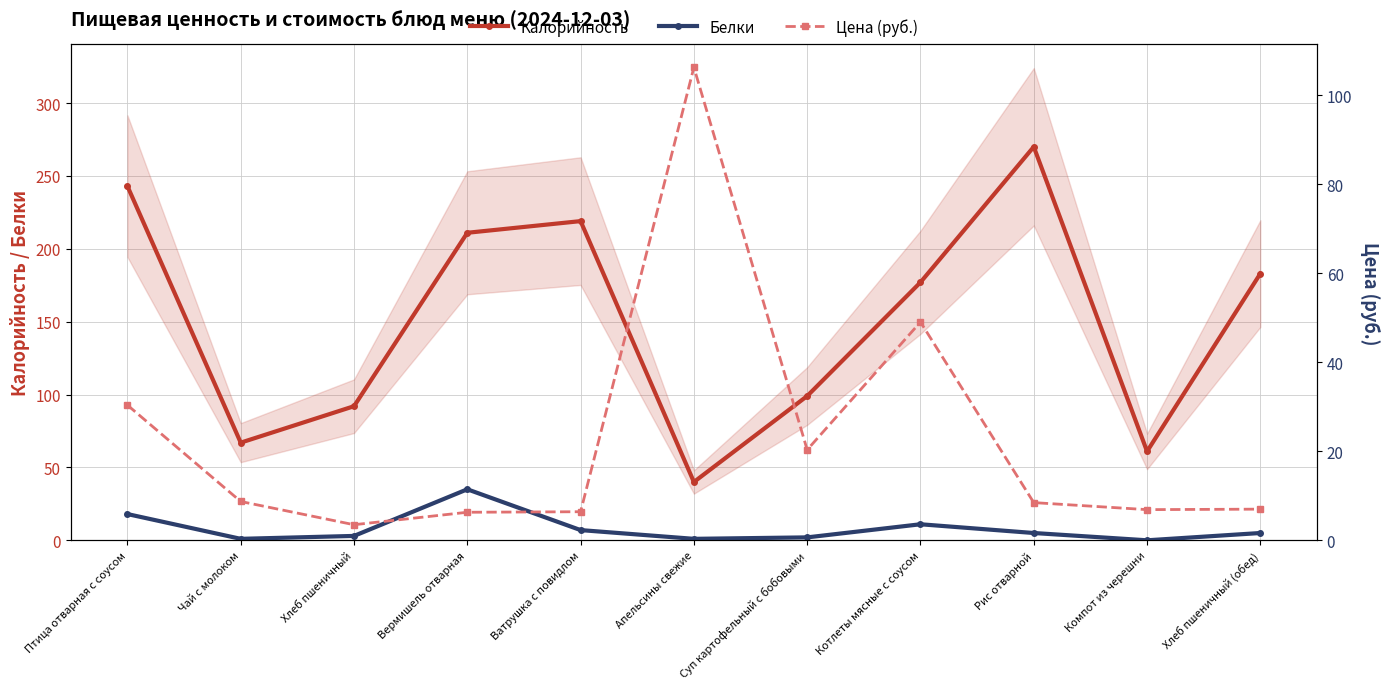

At how many categories does at least one series exceed 144?

6